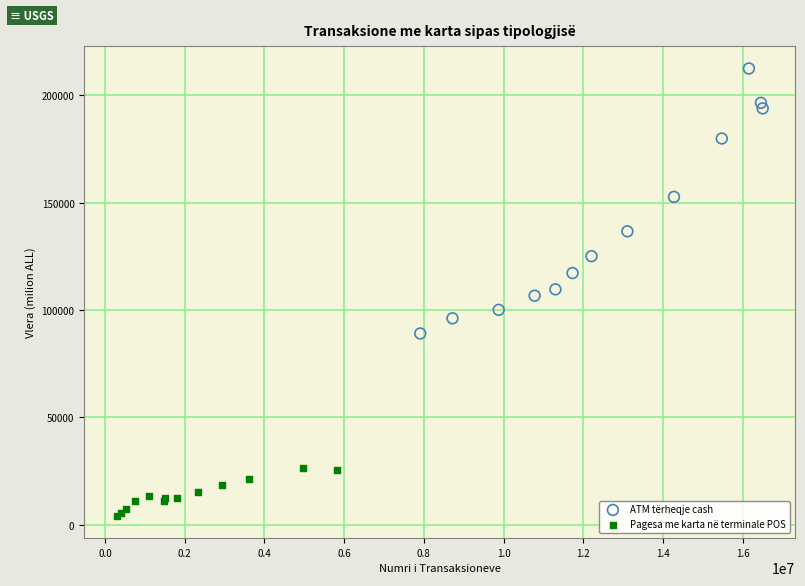

Which series contains the highest Y value?

ATM tërheqje cash